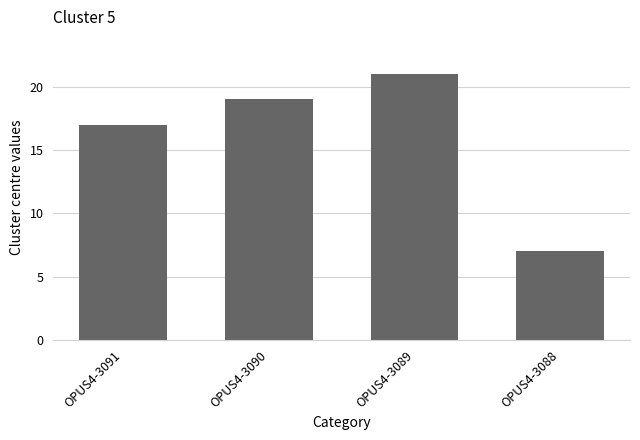

Reading right to left, extract all data points from this chart.

7	21	19	17